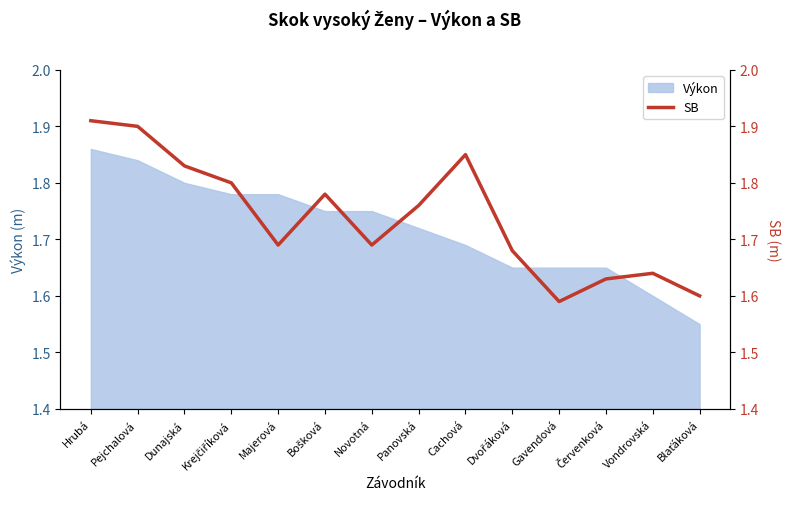

Is it true that Výkon equals 0.6 at Majerová?

False